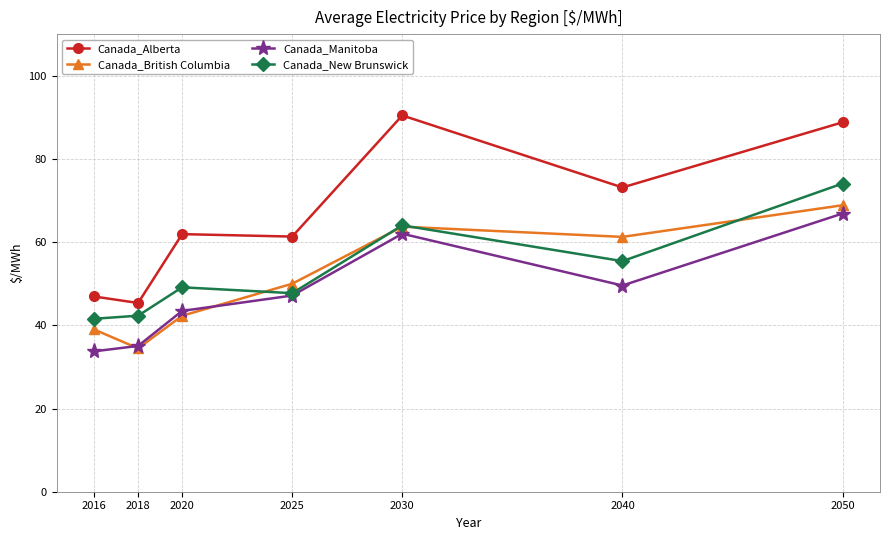

Is this an area chart (filled region under the line)?

No